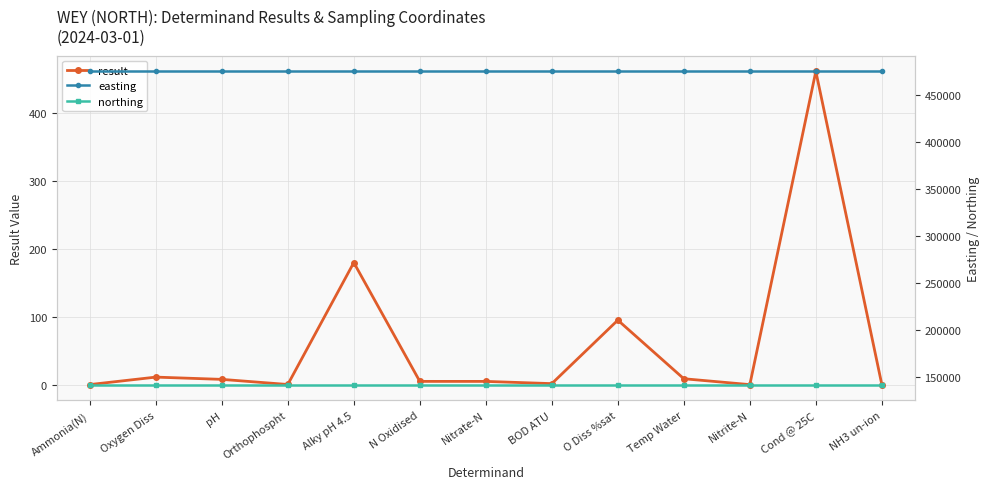

Reading right to left, transcribe all the data shown in this chart.

result: NH3 un-ion=0.0	Cond @ 25C=462.0	Nitrite-N=0.0	Temp Water=8.7	O Diss %sat=95.1	BOD ATU=1.5	Nitrate-N=4.8	N Oxidised=4.8	Alky pH 4.5=180.0	Orthophospht=0.2	pH=7.8	Oxygen Diss=11.1	Ammonia(N)=0.1
easting: NH3 un-ion=475590.0	Cond @ 25C=475590.0	Nitrite-N=475590.0	Temp Water=475590.0	O Diss %sat=475590.0	BOD ATU=475590.0	Nitrate-N=475590.0	N Oxidised=475590.0	Alky pH 4.5=475590.0	Orthophospht=475590.0	pH=475590.0	Oxygen Diss=475590.0	Ammonia(N)=475590.0
northing: NH3 un-ion=141740.0	Cond @ 25C=141740.0	Nitrite-N=141740.0	Temp Water=141740.0	O Diss %sat=141740.0	BOD ATU=141740.0	Nitrate-N=141740.0	N Oxidised=141740.0	Alky pH 4.5=141740.0	Orthophospht=141740.0	pH=141740.0	Oxygen Diss=141740.0	Ammonia(N)=141740.0